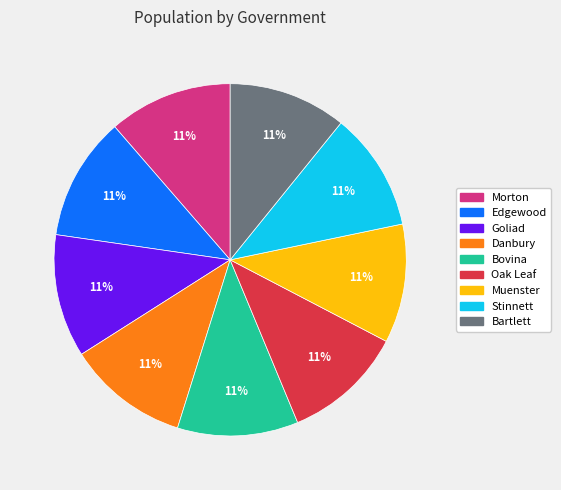

Approximately how many times larger is the value at Oak Leaf compared to Muenster?

1.0